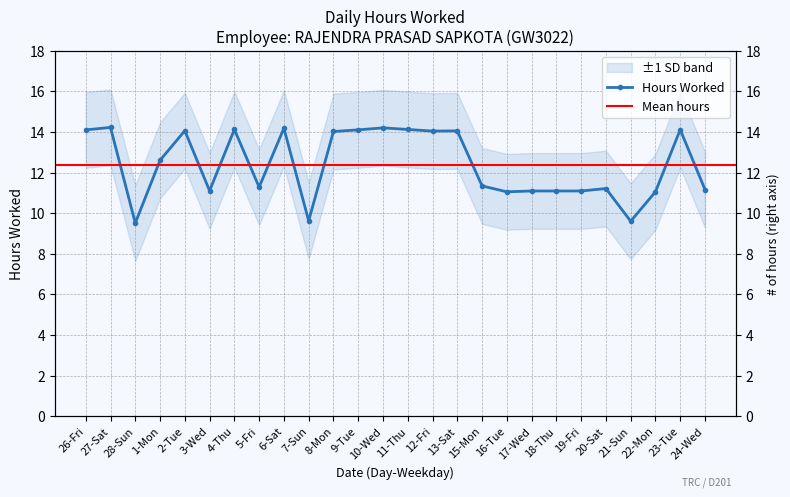

What is the difference between the values at 27-Sat and 18-Thu?

3.1